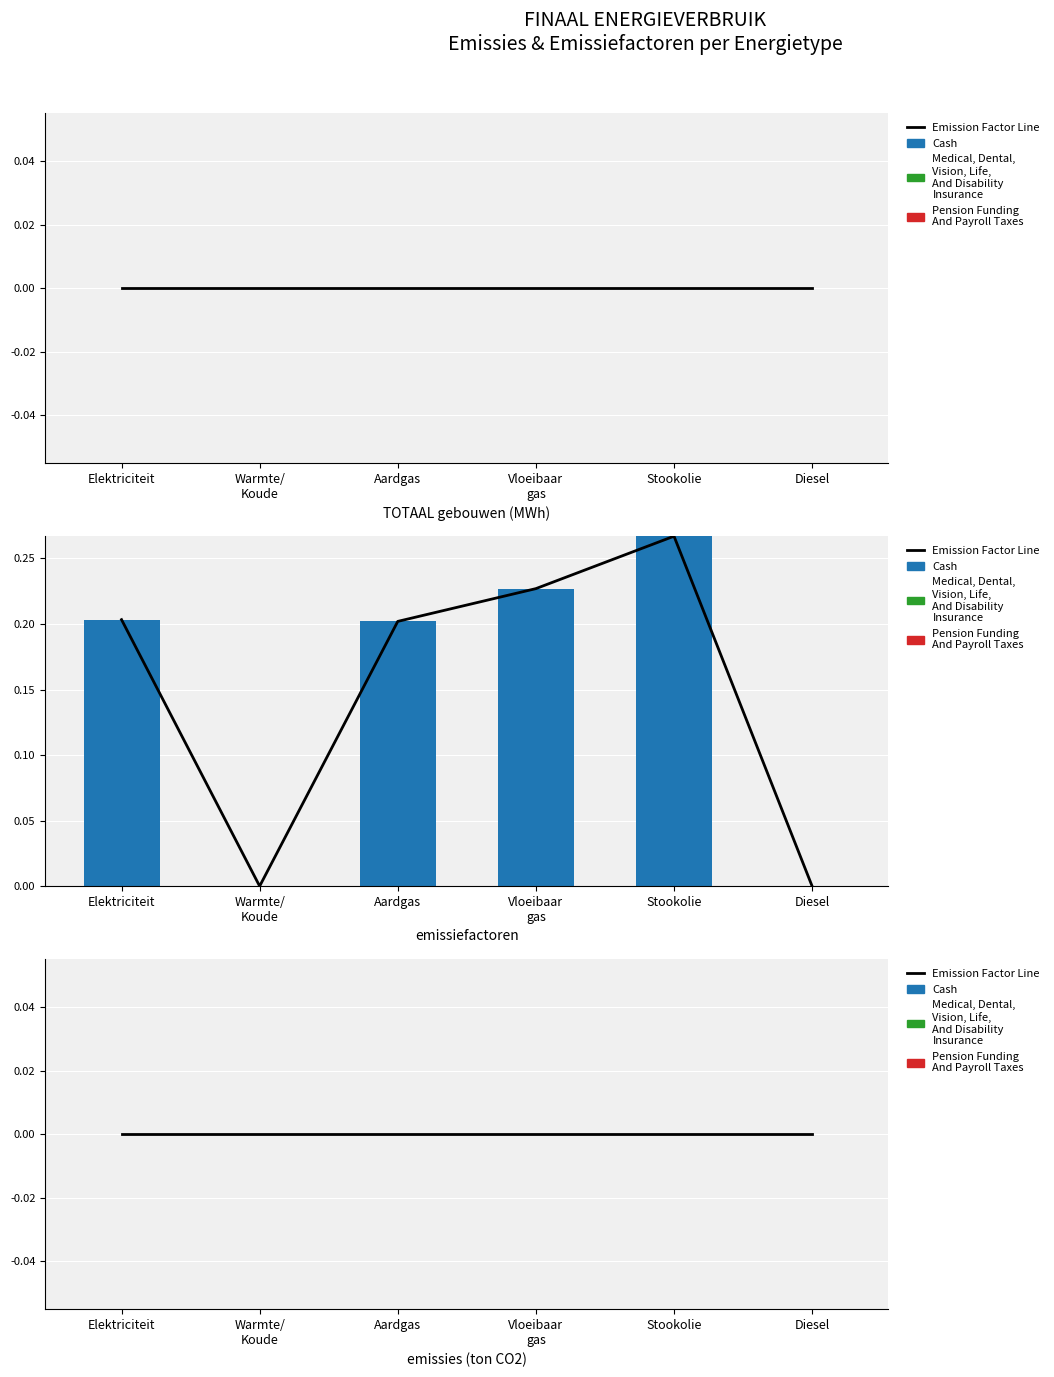

The value of Pension Funding And Payroll Taxes at 2 is 0.1. True or false?

False